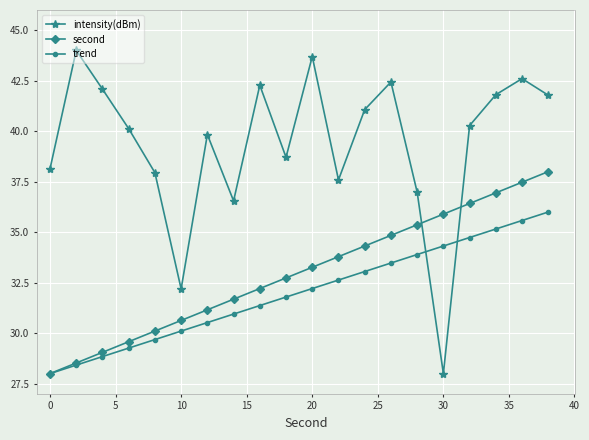

Which series has the largest total across all categories?

intensity(dBm)